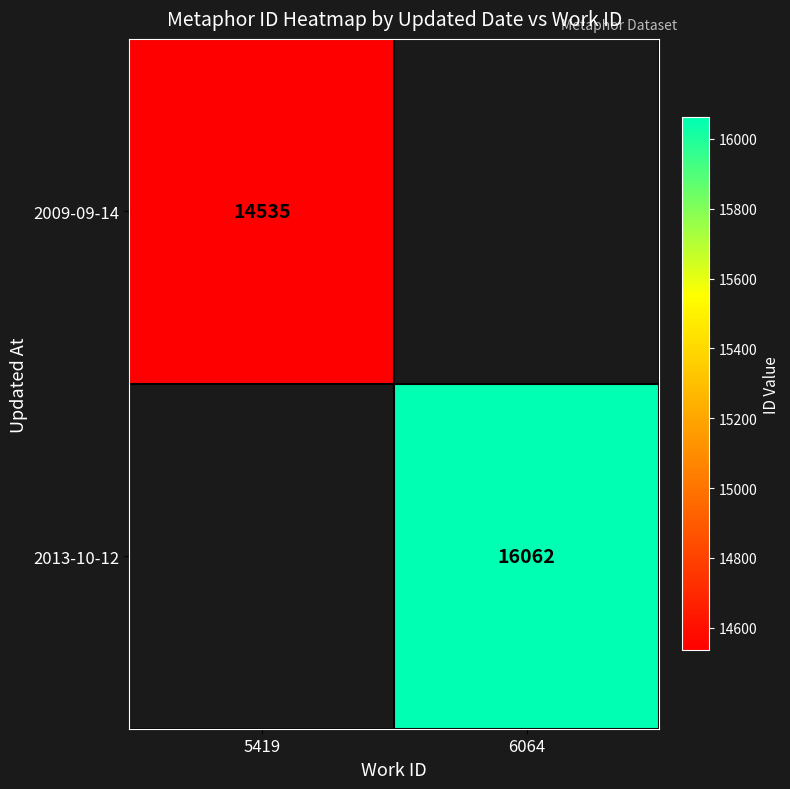

What is the minimum value shown in the chart?

14535.0